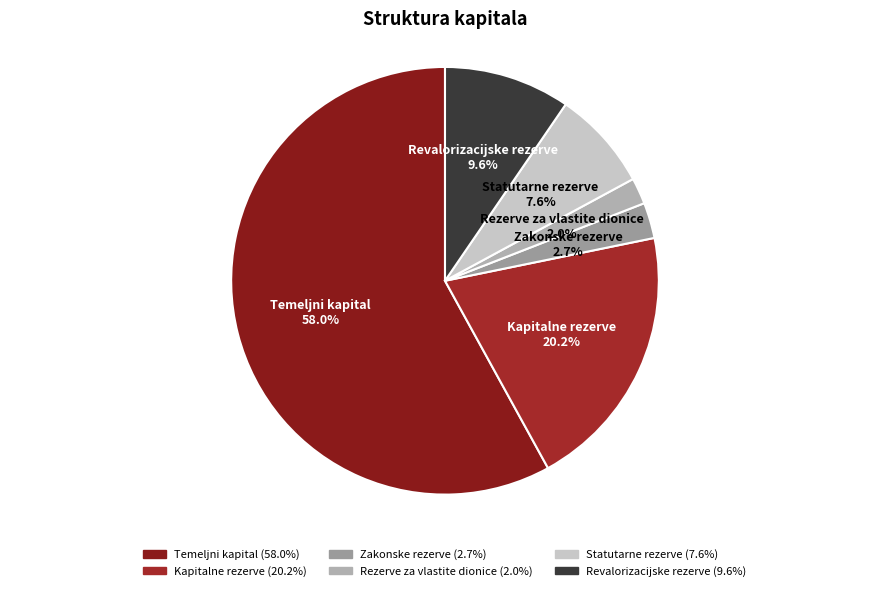

What percentage is the Temeljni kapital slice, to the nearest percent?

58%